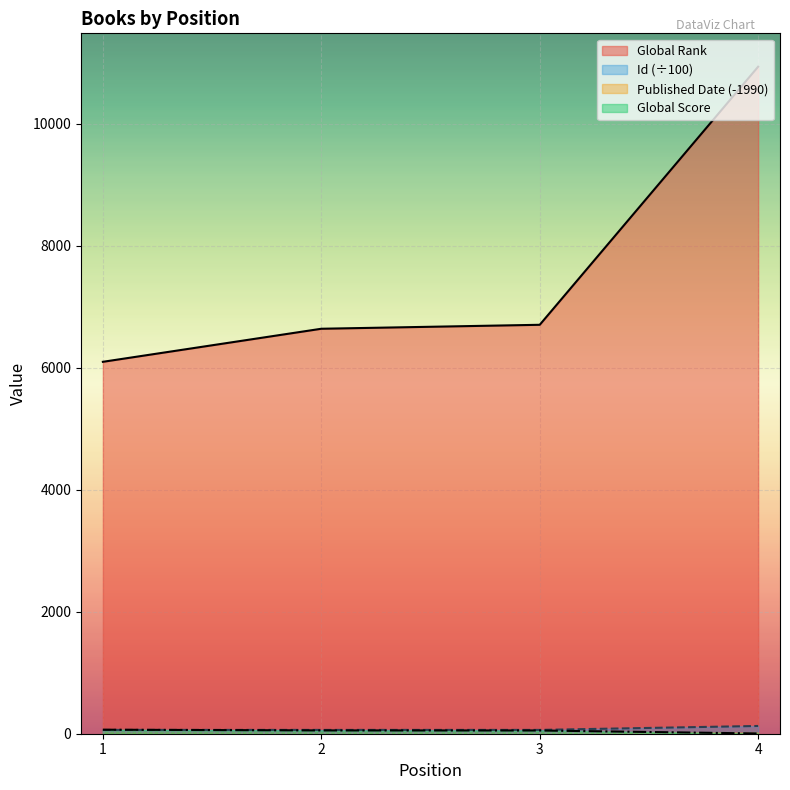

True or false: Published Date has more than 2 points higher than both neighbors.

False